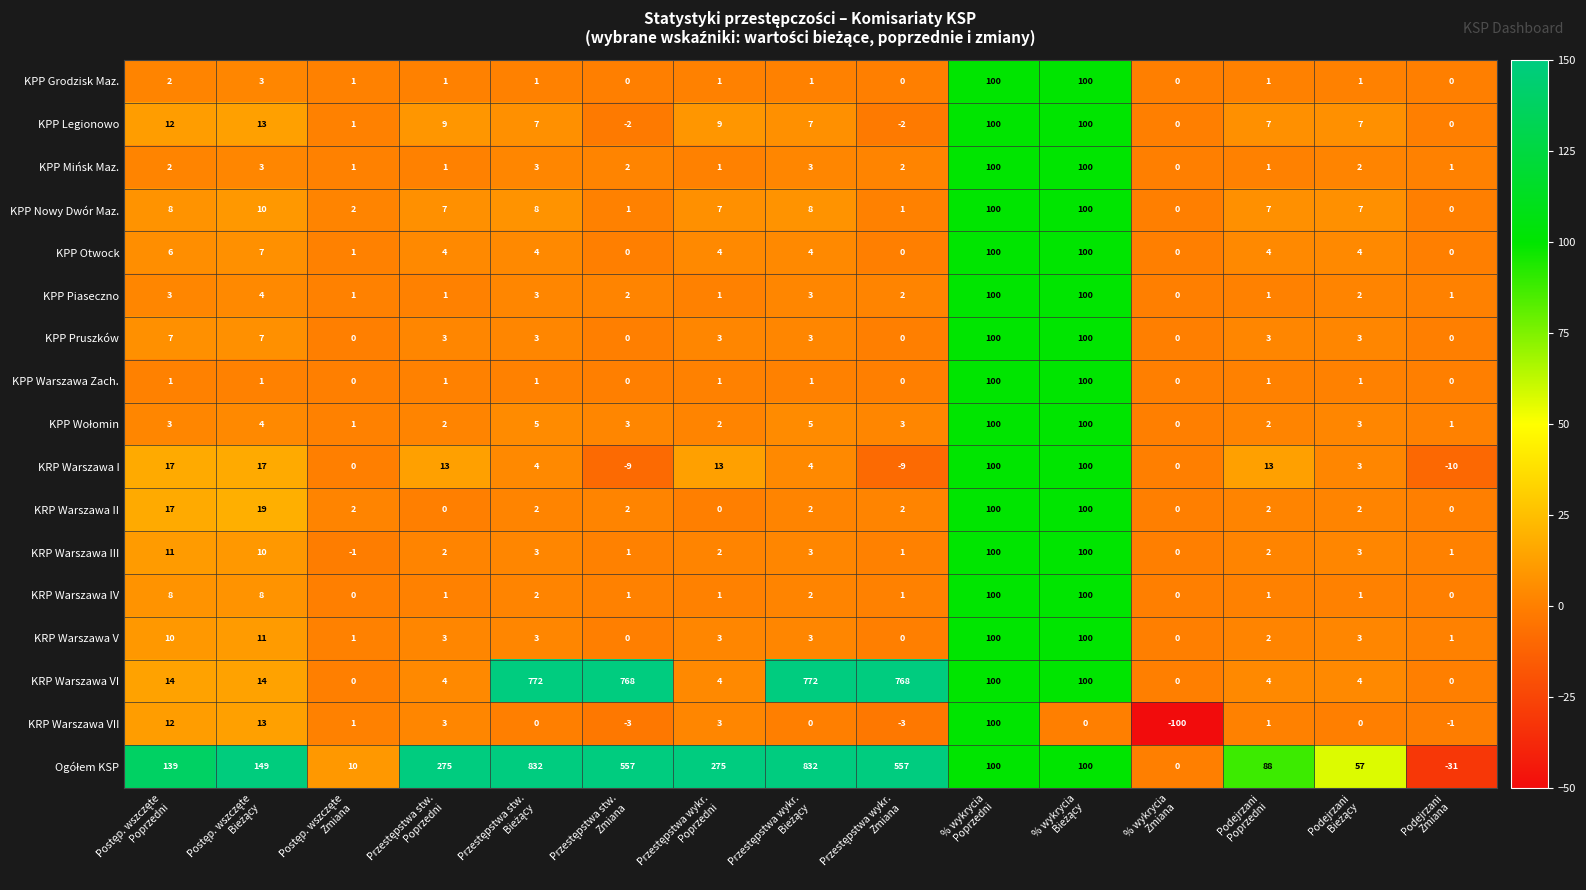

At which category is the sum across all series the highest?

% wykrycia
Poprzedni